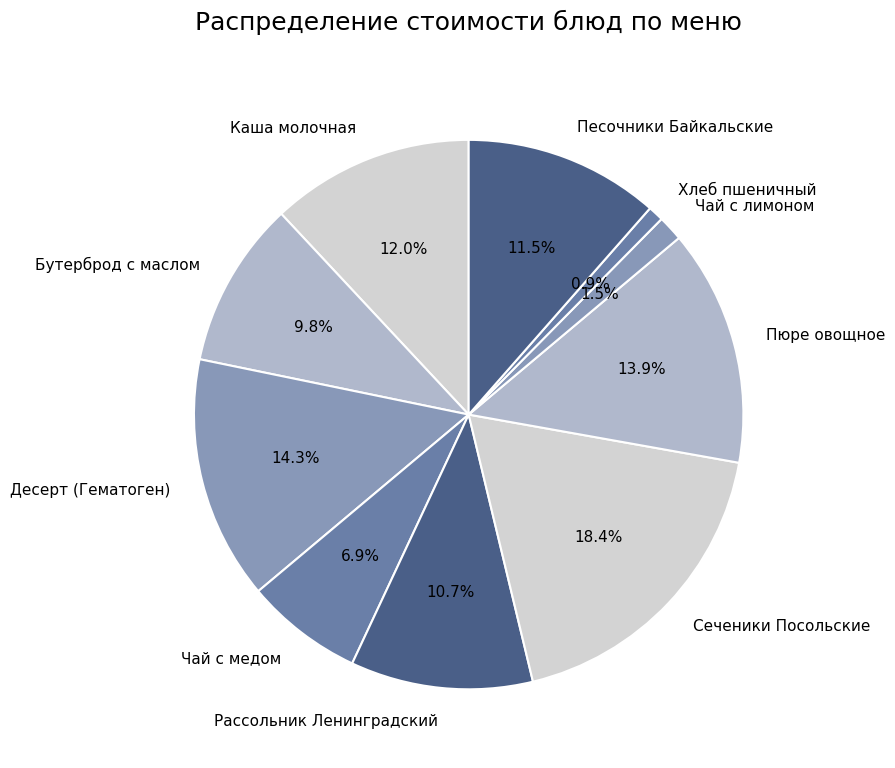

Combined, do Рассольник Ленинградский and Чай с медом account for over 50%?

No